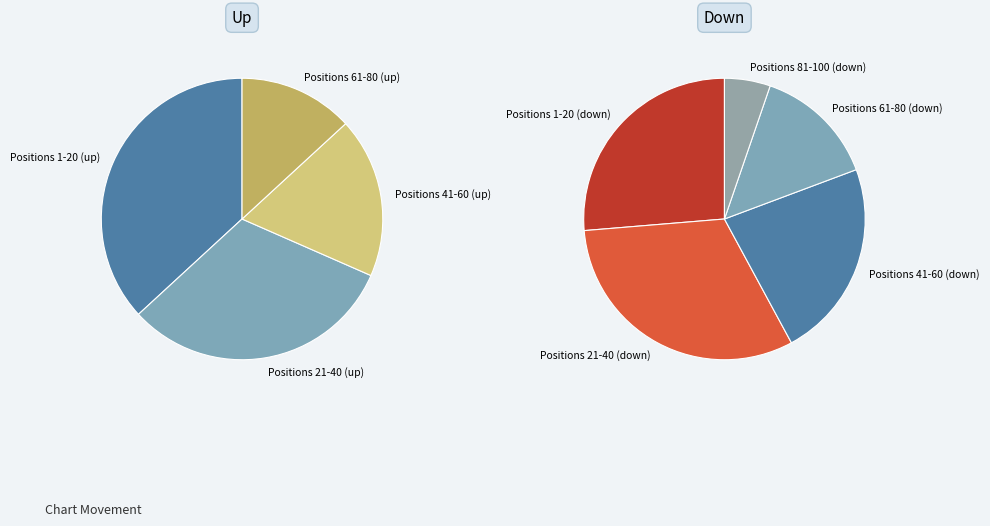

Is it true that new is 1% of the pie?

False